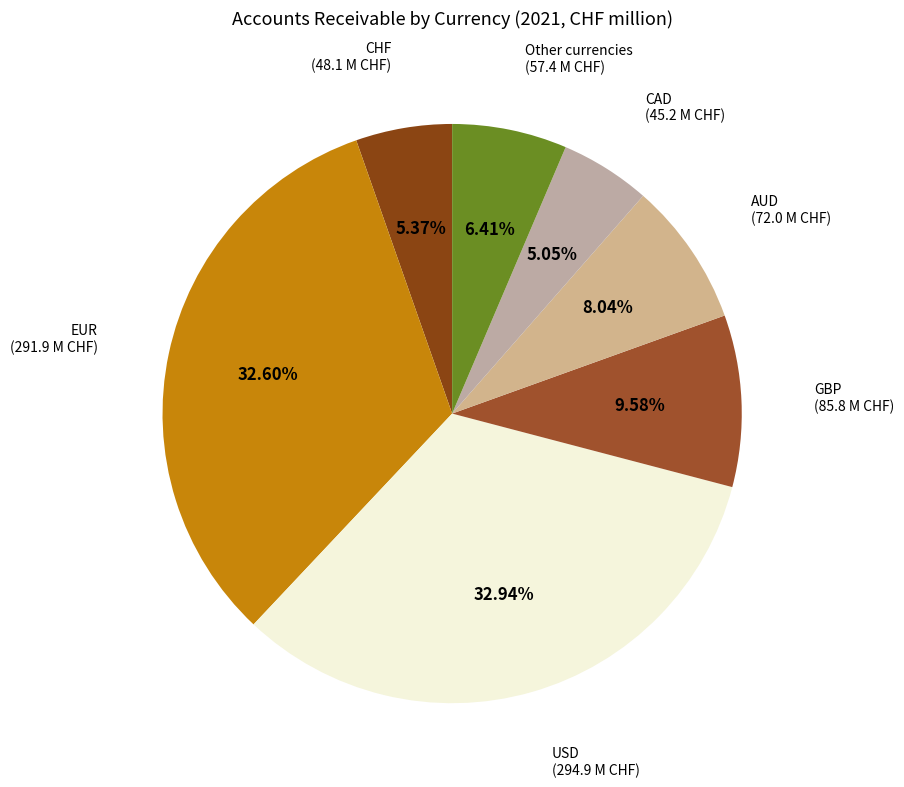

Combined, do CHF and EUR account for over 50%?

No